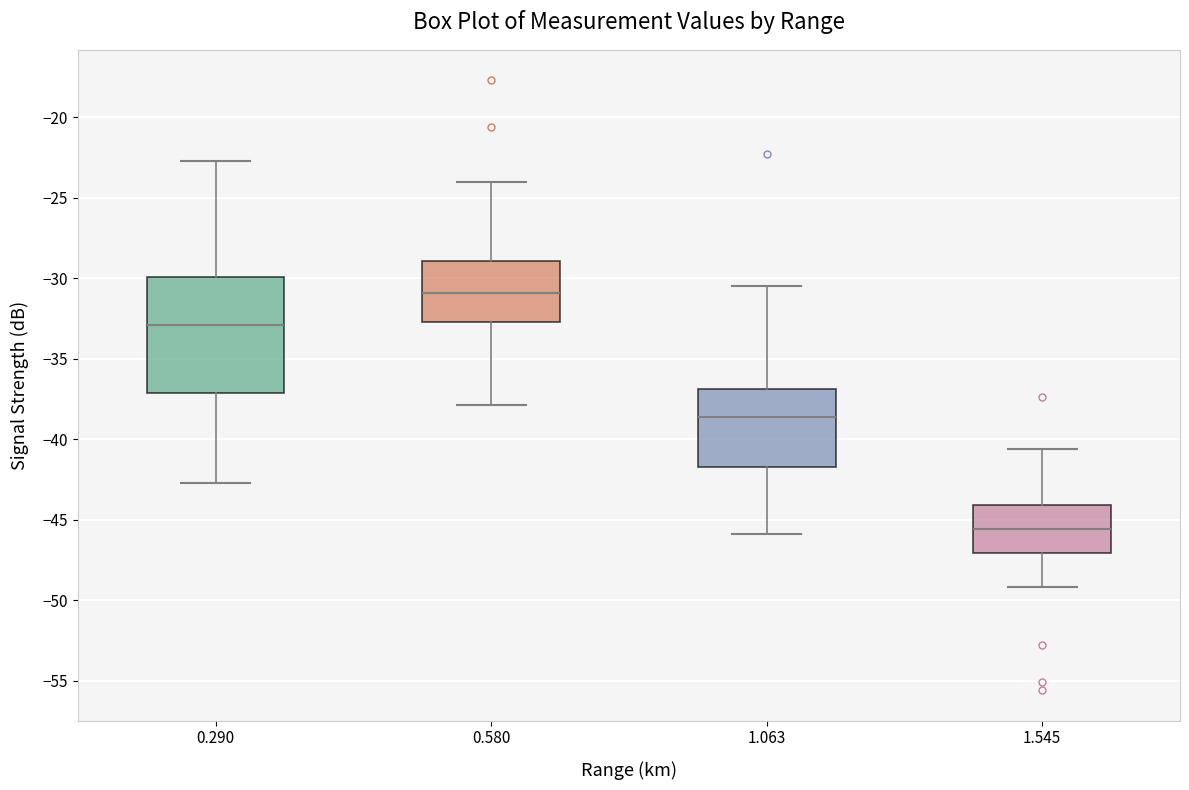

Where is the lower edge of the box at x = 0.290 on the y-axis? The values are not printed on the chart, so give them approximately, as read against the axis.

-37.0